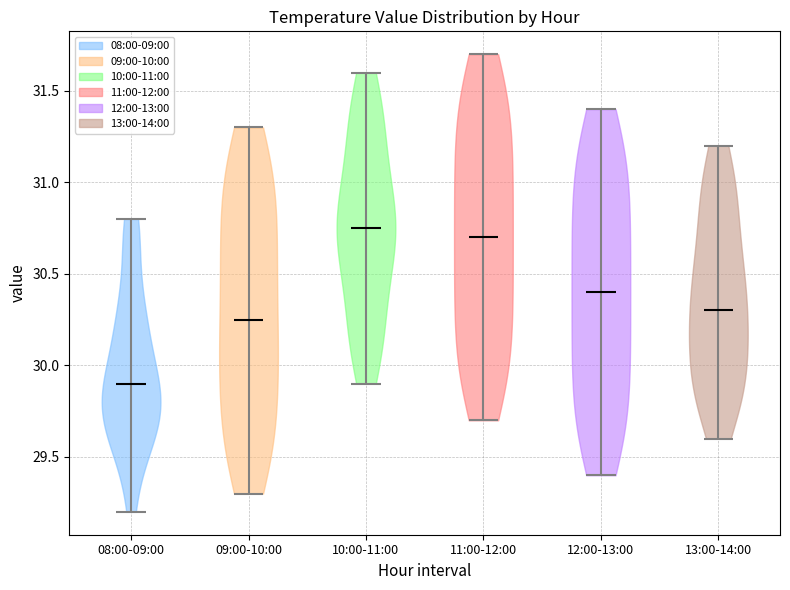

What is the lowest point the violin for 13:00-14:00 reaches on the y-axis? The values are not printed on the chart, so give them approximately, as read against the axis.

29.60